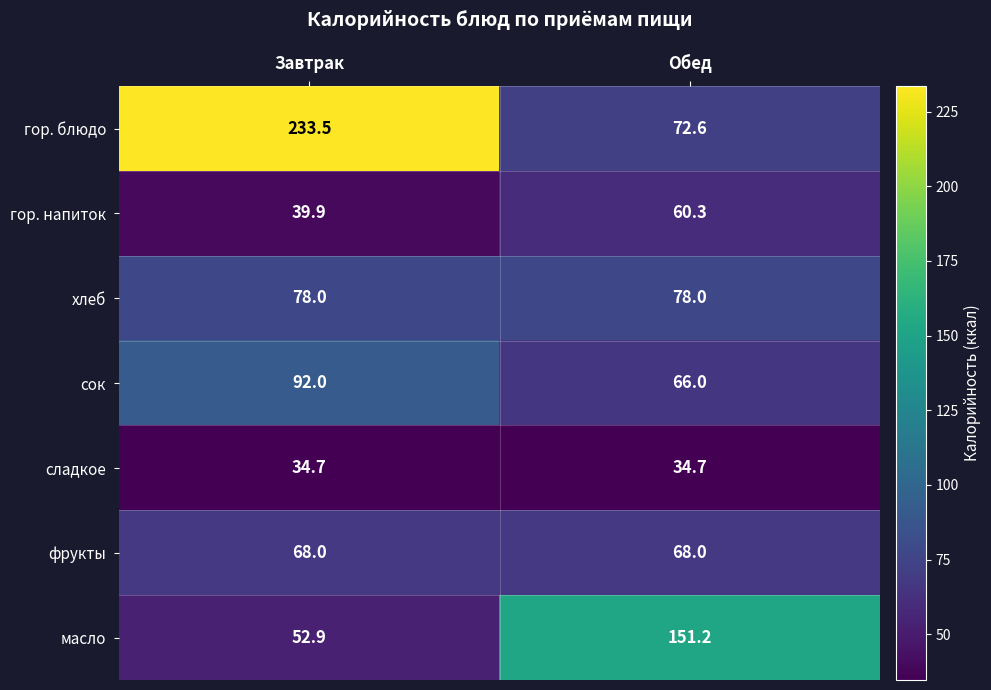

What is the smallest value displayed?

34.7